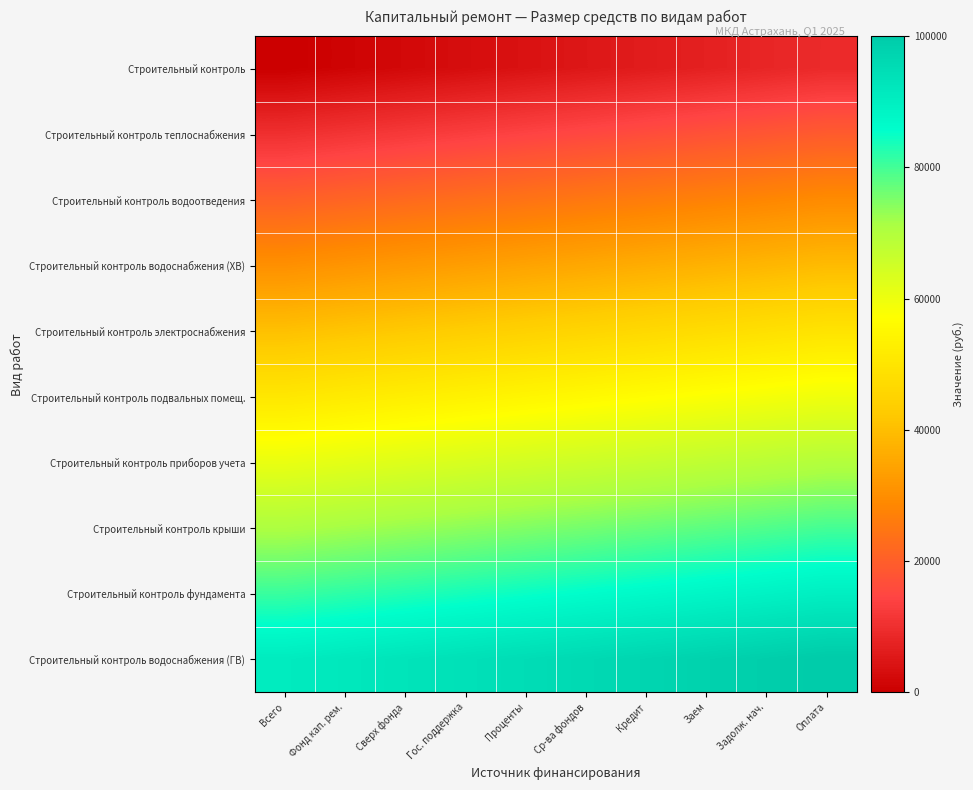

Which label corresponds to the largest value in the chart?

Оплата